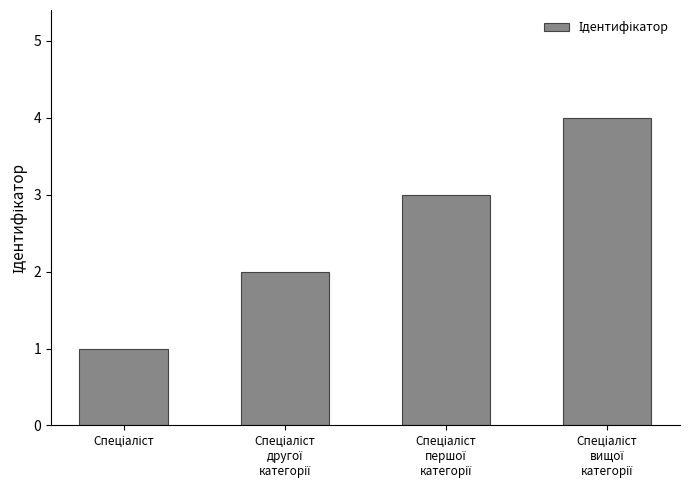

What is the difference between the maximum and minimum values?

3